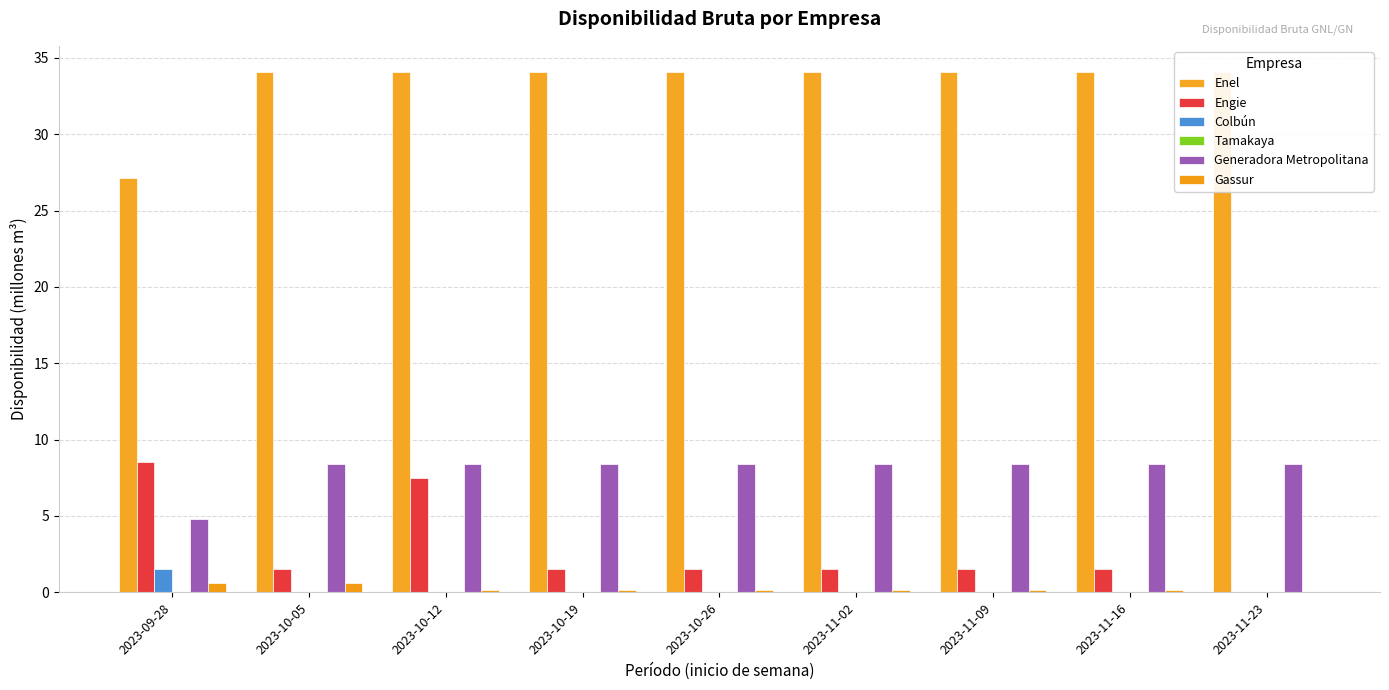

Reading right to left, extract all data points from this chart.

Enel: 34.1	34.1	34.1	34.1	34.1	34.1	34.1	34.1	27.1
Engie: 0.0	1.5	1.5	1.5	1.5	1.5	7.5	1.5	8.5
Colbún: 0.0	0.0	0.0	0.0	0.0	0.0	0.0	0.0	1.5
Tamakaya: 0.0	0.0	0.0	0.0	0.0	0.0	0.0	0.0	0.0
Generadora Metropolitana: 8.4	8.4	8.4	8.4	8.4	8.4	8.4	8.4	4.8
Gassur: 0.0	0.1	0.1	0.1	0.1	0.1	0.1	0.6	0.6